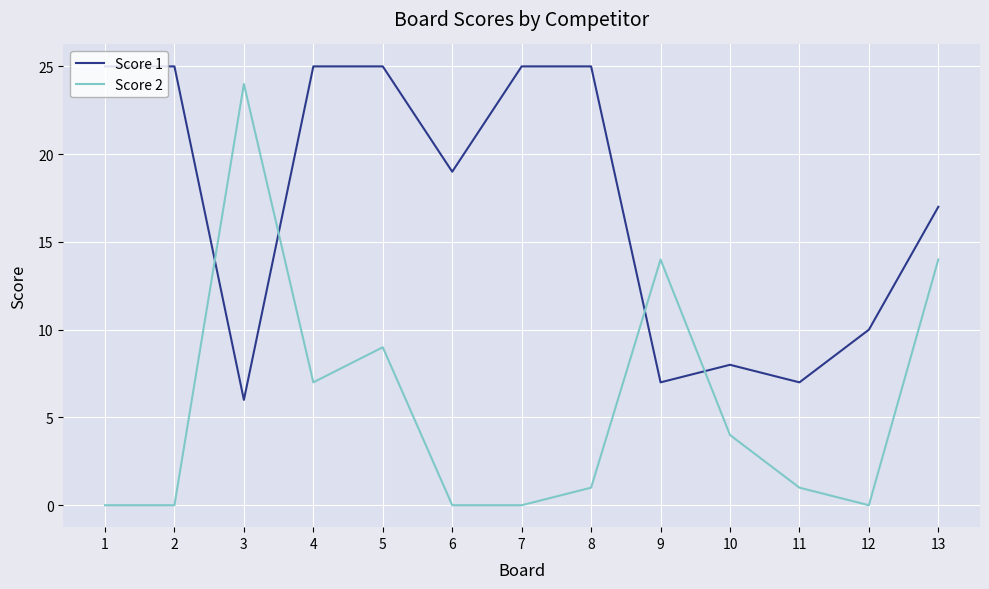

Which series has the largest total across all categories?

Score 1